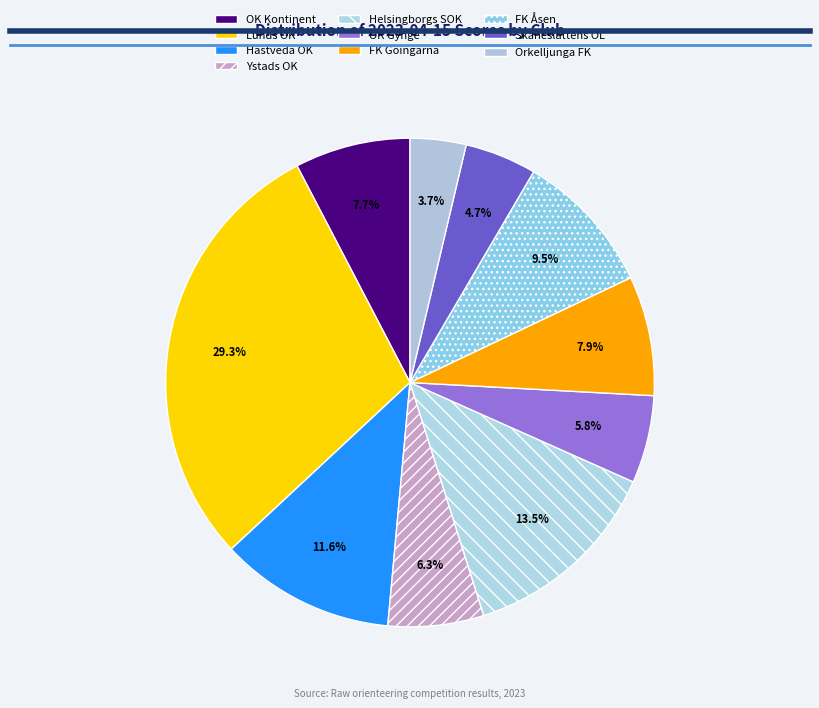

How many slices are in this pie chart?

10